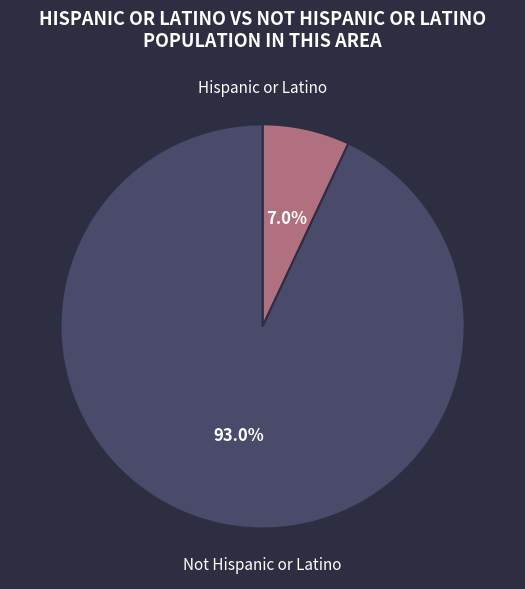

What is the total percentage of Not Hispanic or Latino and Hispanic or Latino?

100.0%